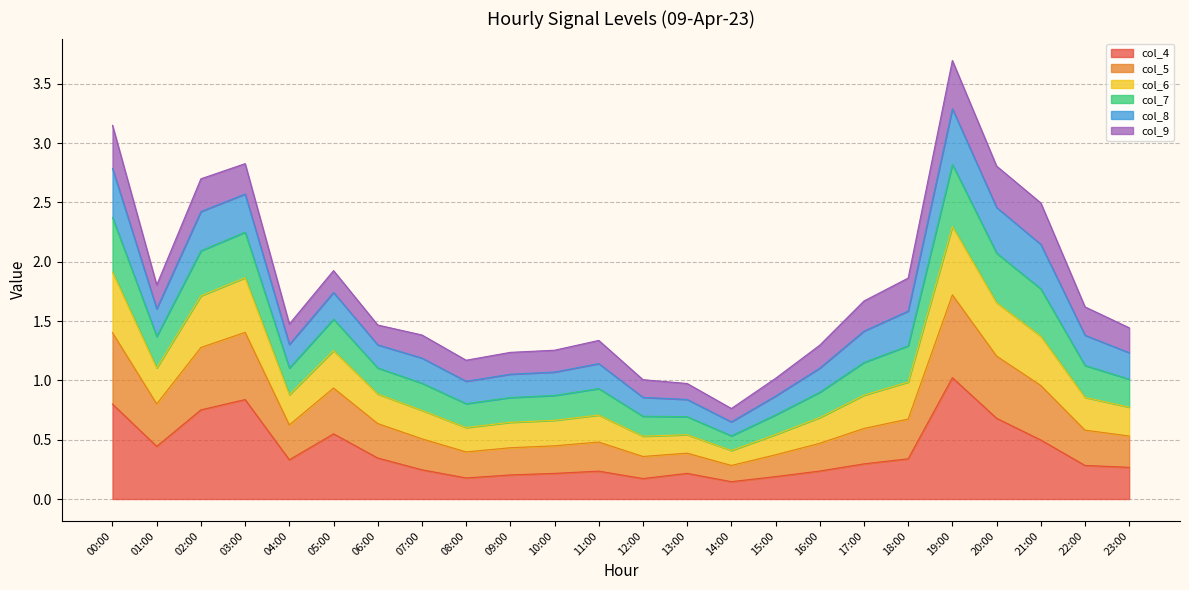

What is the label of the 13th point from the right?

11:00